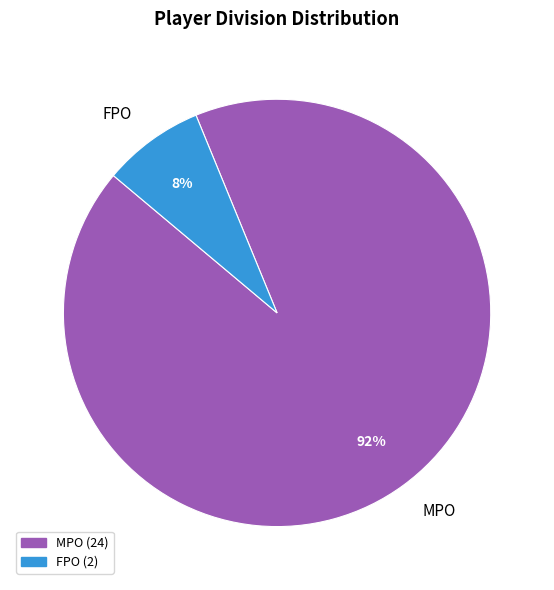

To the nearest percent, what portion does MPO represent?

92%